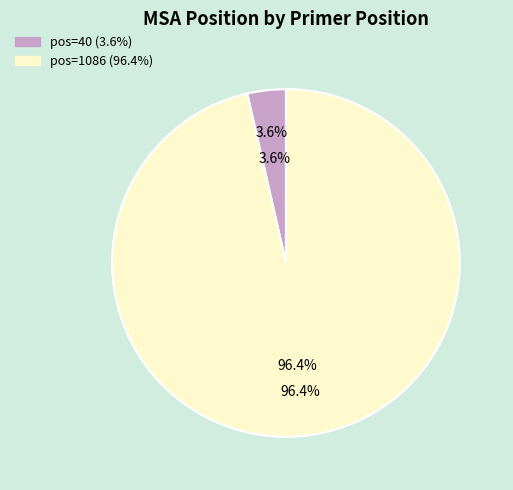

To the nearest percent, what is the average slice percentage?

50%